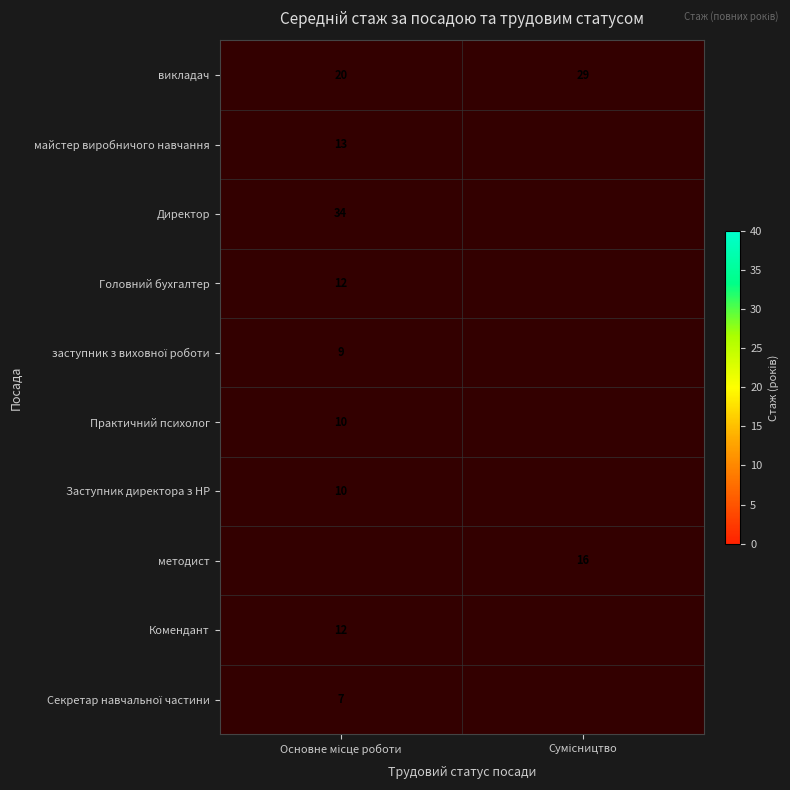

Which series changed the most between Основне місце роботи and Сумісництво?

викладач